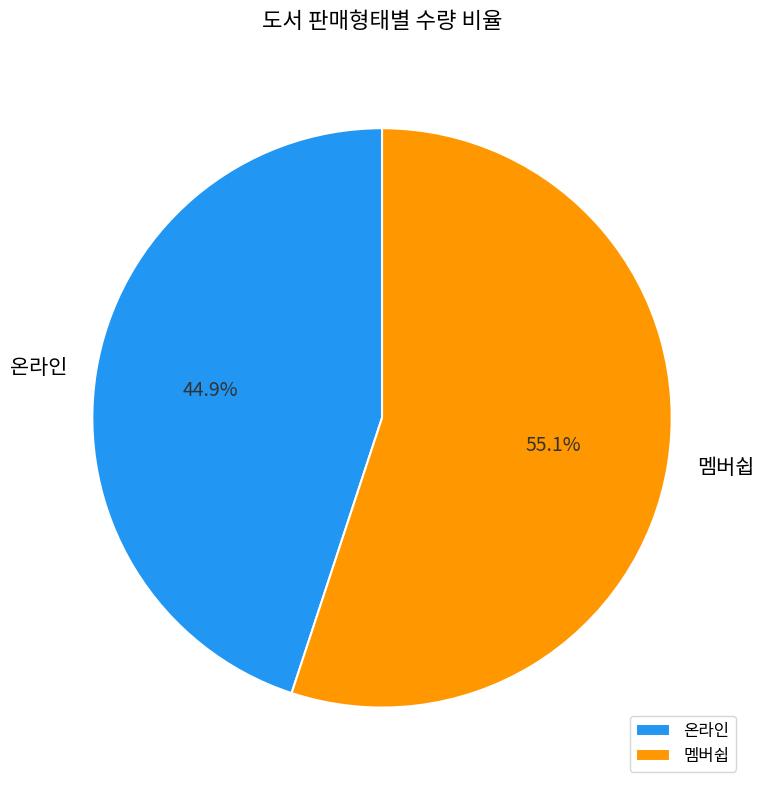

Count the number of slices in the pie.

2